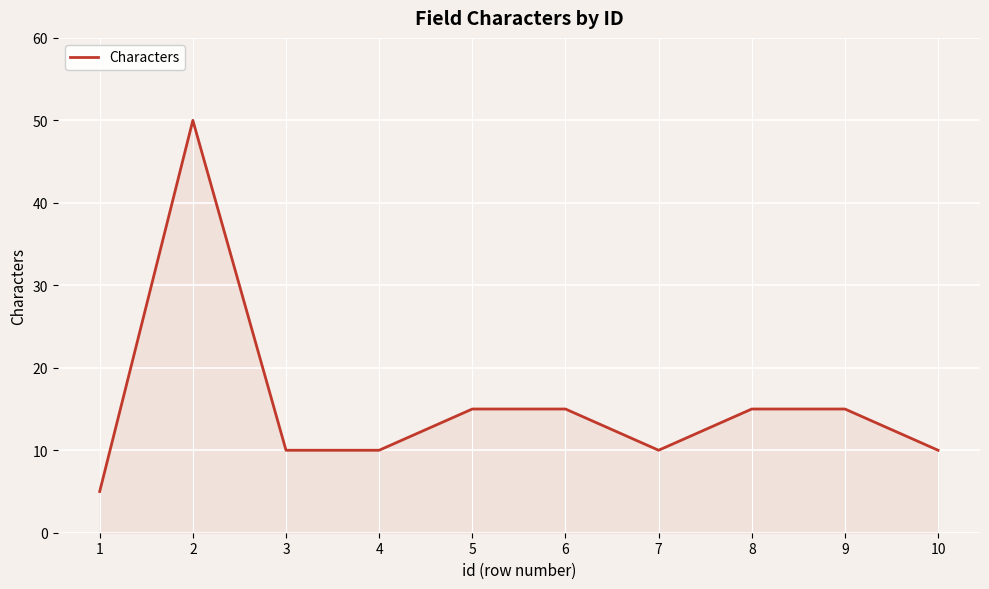

The value at 10 is 18. True or false?

False